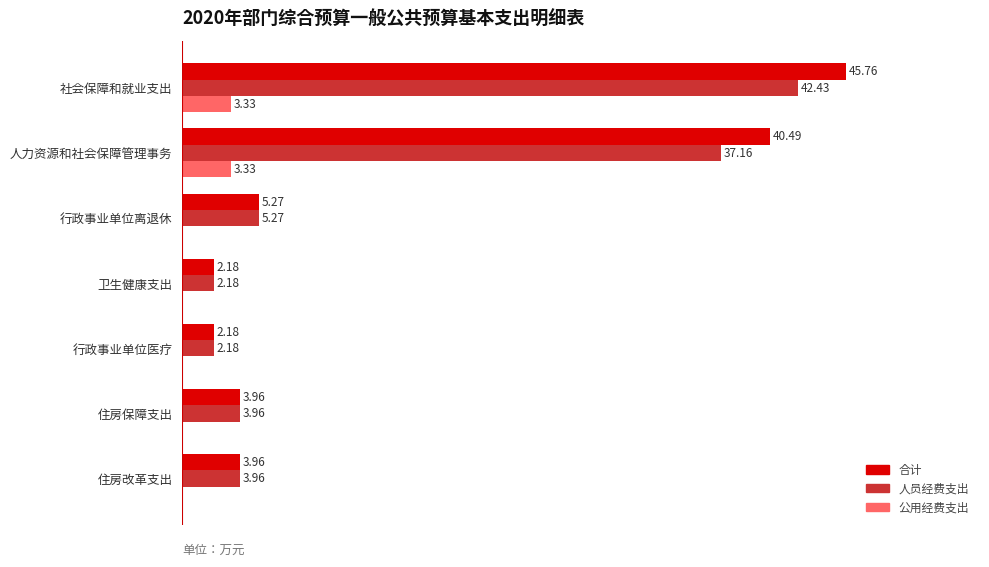

Which series changed the most between 社会保障和就业支出 and 住房改革支出?

合计